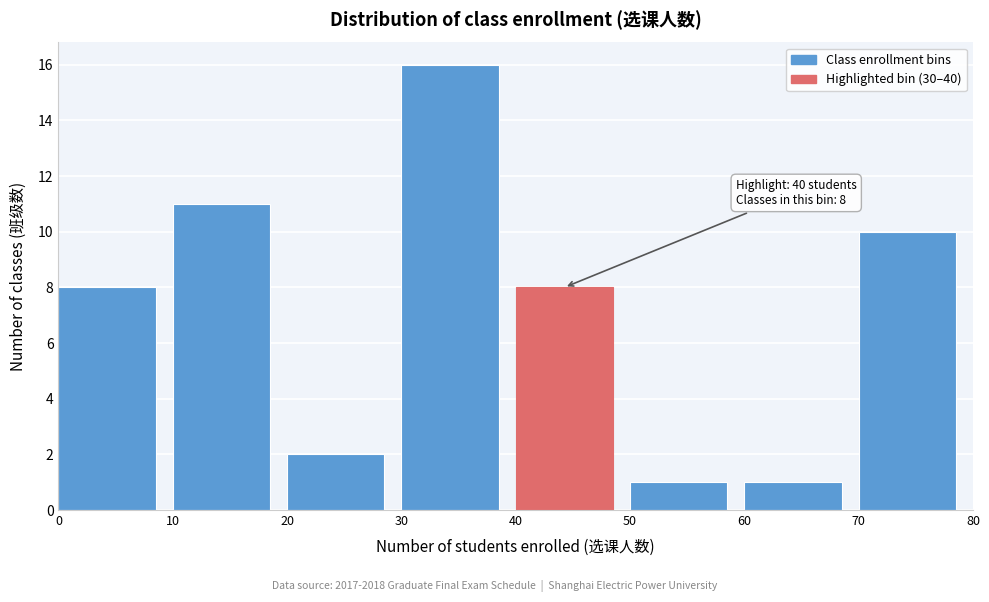

Which range on the x-axis has the tallest bar?

30 to 40